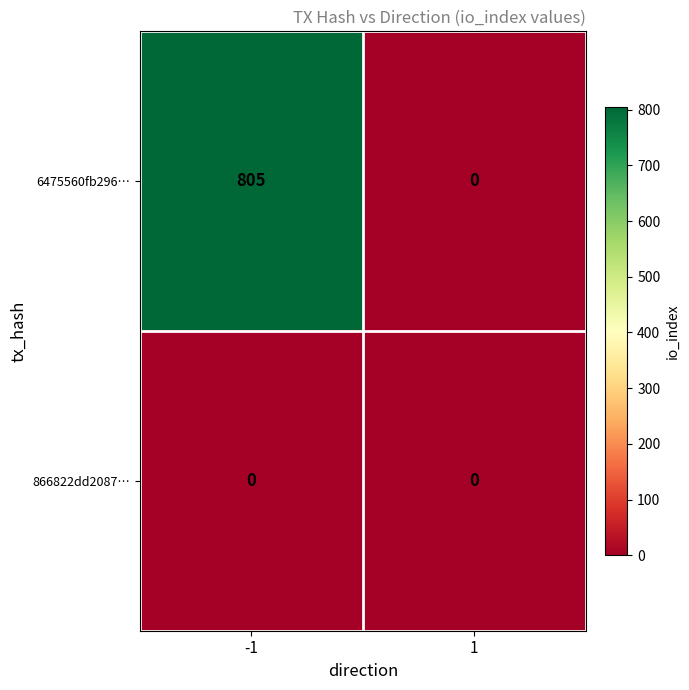

Which series has the widest spread of values?

6475560fb296…